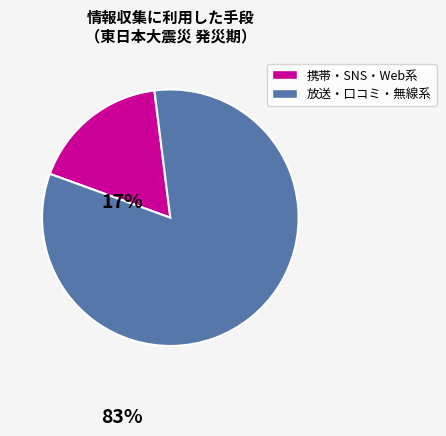

Is there any slice that represents more than half of the pie?

Yes